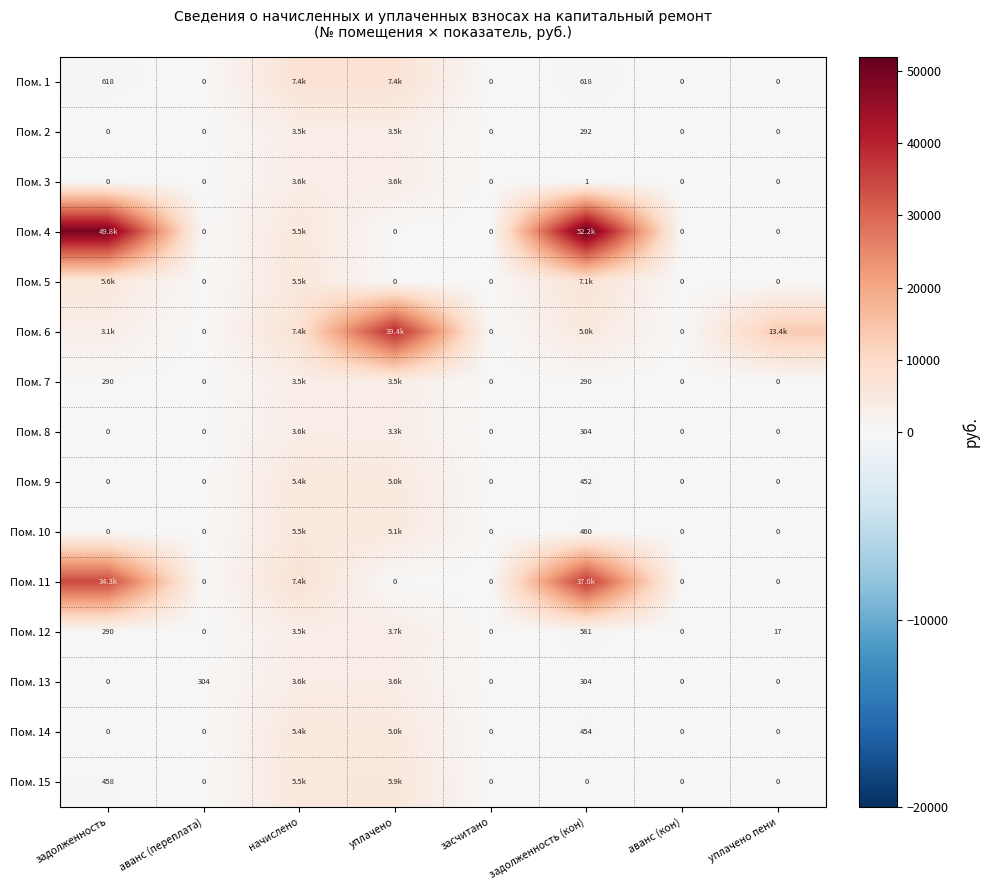

Between аванс (переплата) and уплачено пени, which is larger?

аванс (переплата)